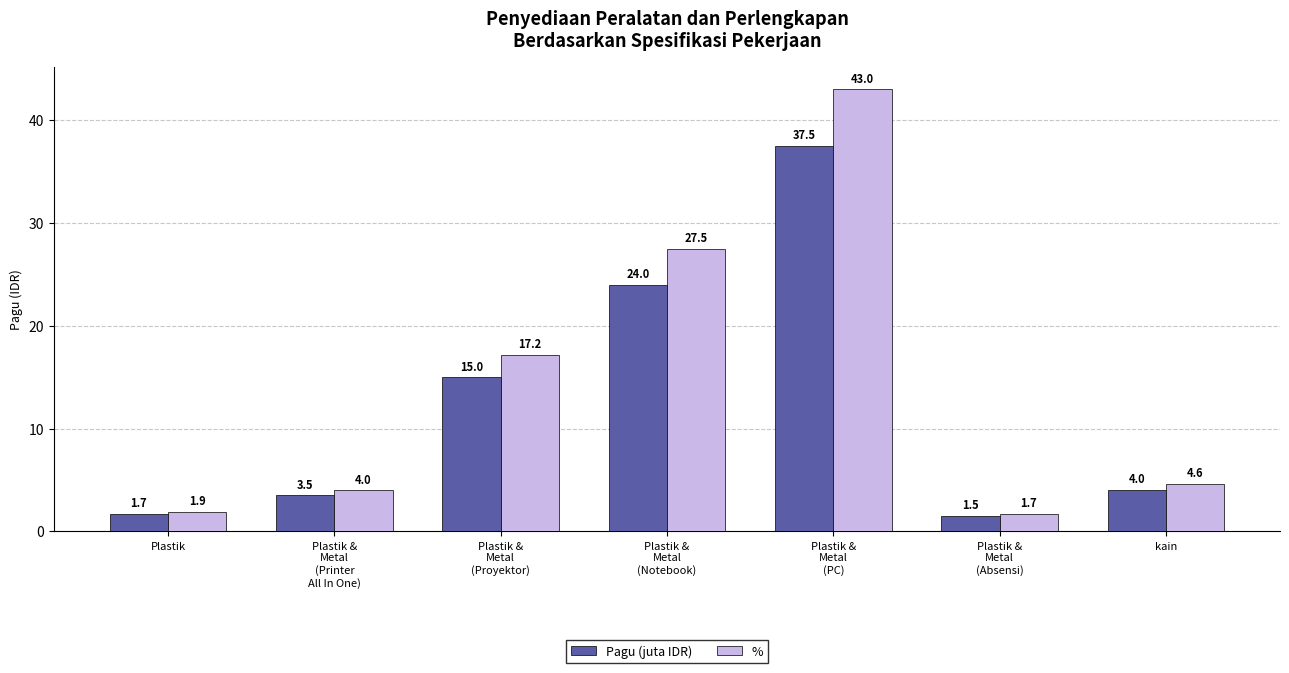

How many data points in % are less than 4?

2